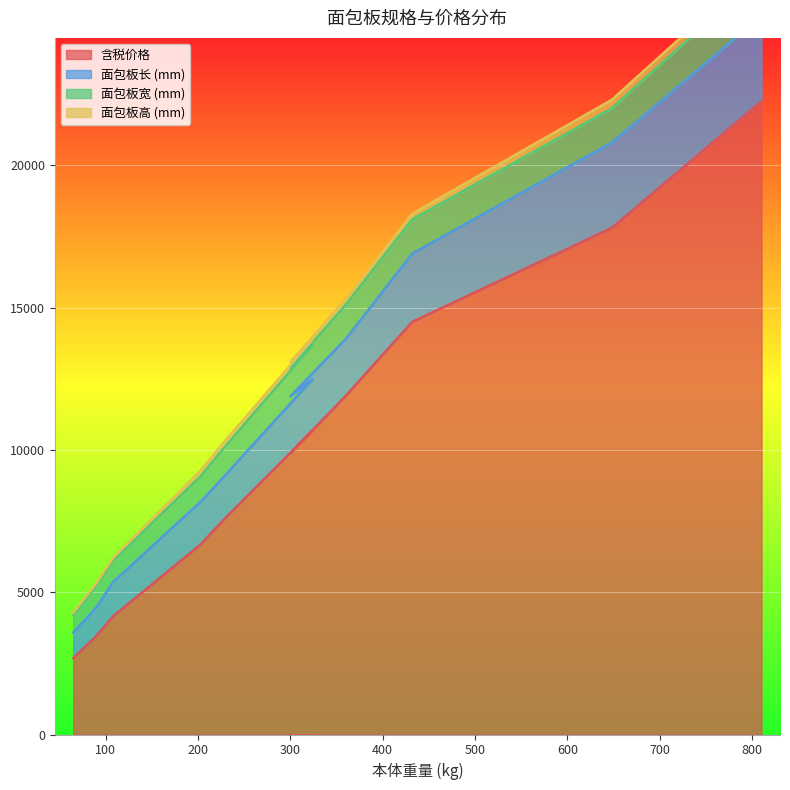

The value of 含税价格 at 300 is 9880. True or false?

True